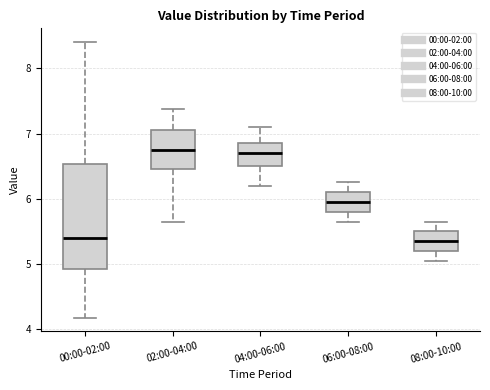

Which box is the tallest, from its lower edge to its upper edge?

00:00-02:00